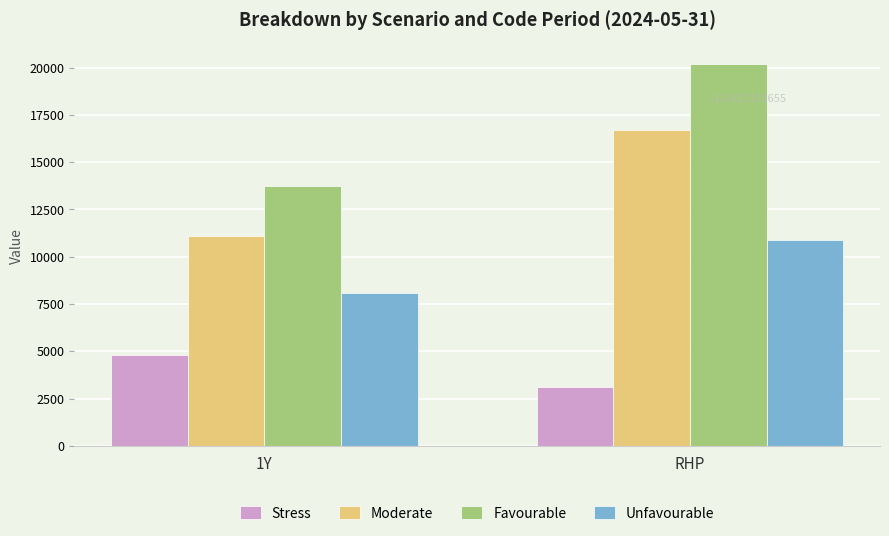

The Favourable series shows 11170 at RHP. True or false?

False